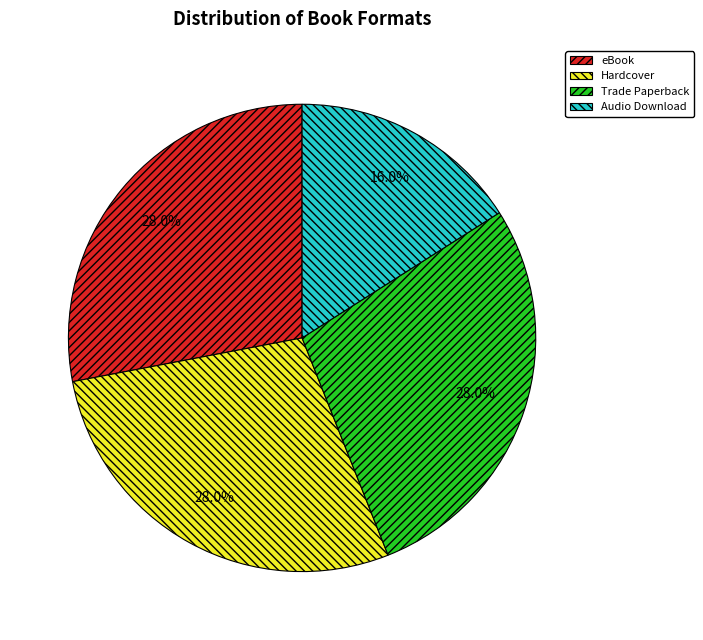

To the nearest percent, what is the average slice percentage?

25%